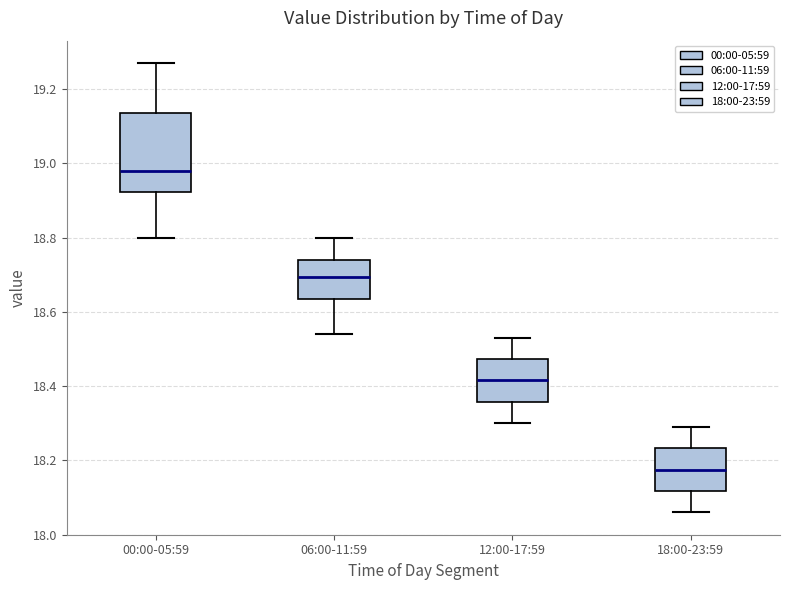

Which box's median line is the lowest?

18:00-23:59